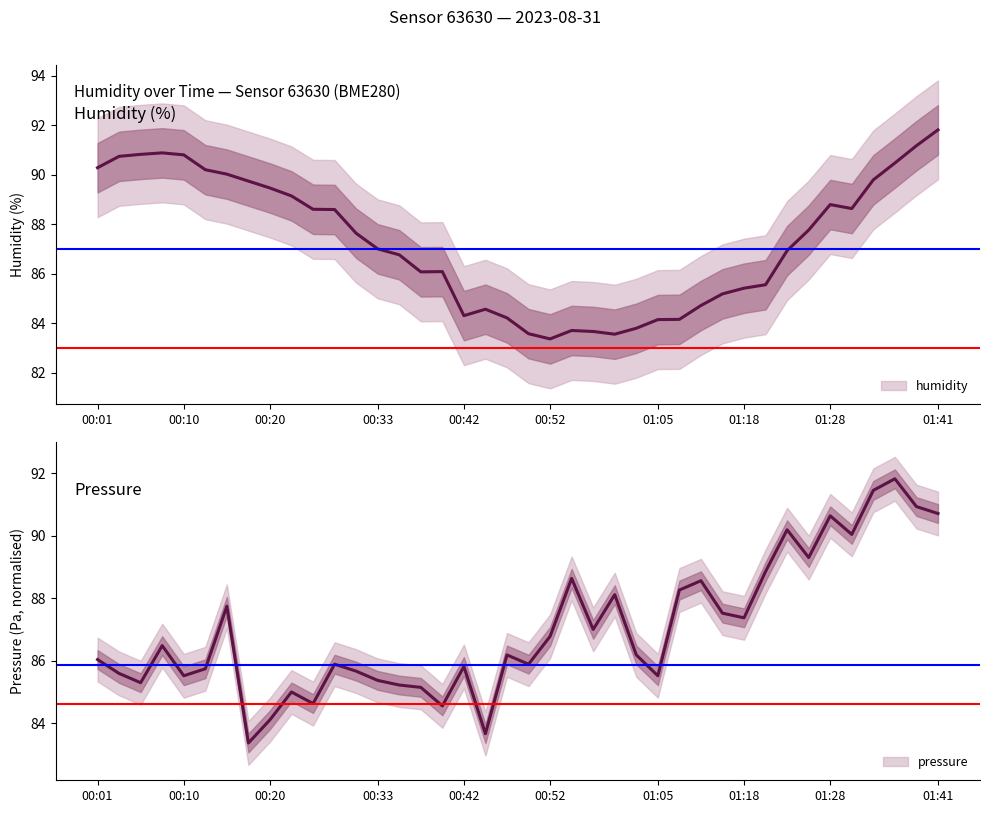

Which series has the widest spread of values?

humidity